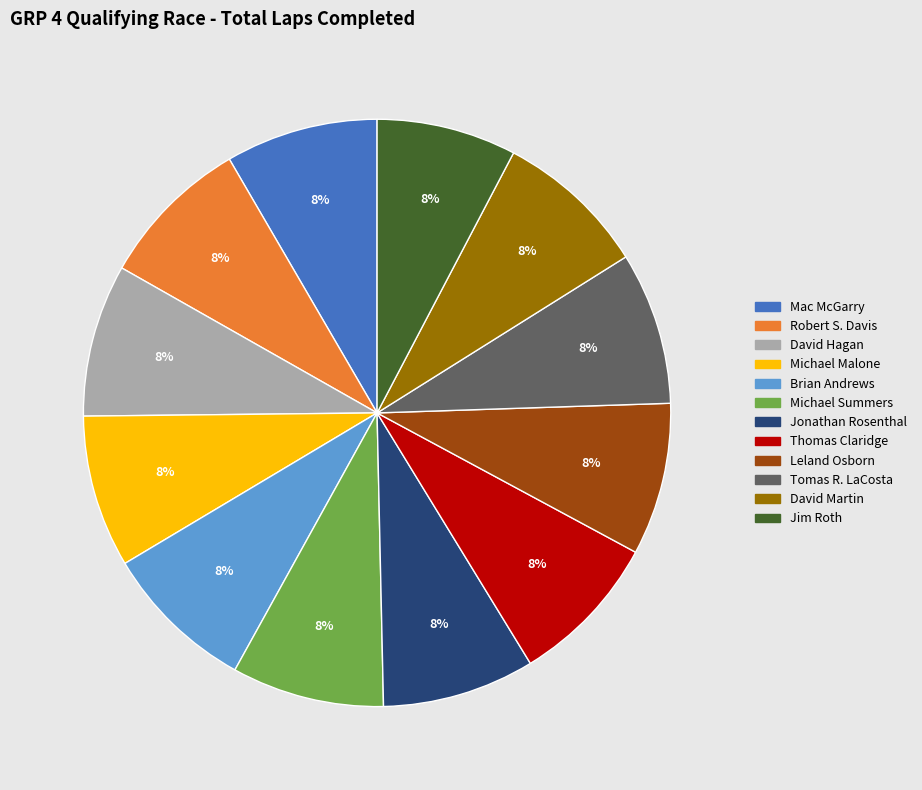

Do Tomas R. LaCosta and Brian Andrews together represent more than half of the pie?

No